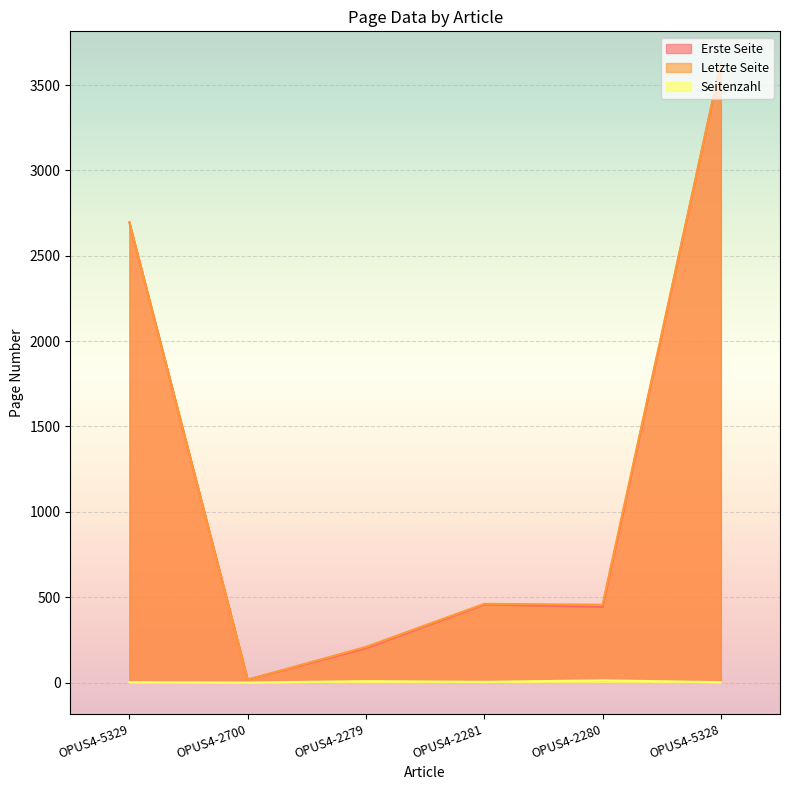

What is the maximum value for Letzte Seite?

3633